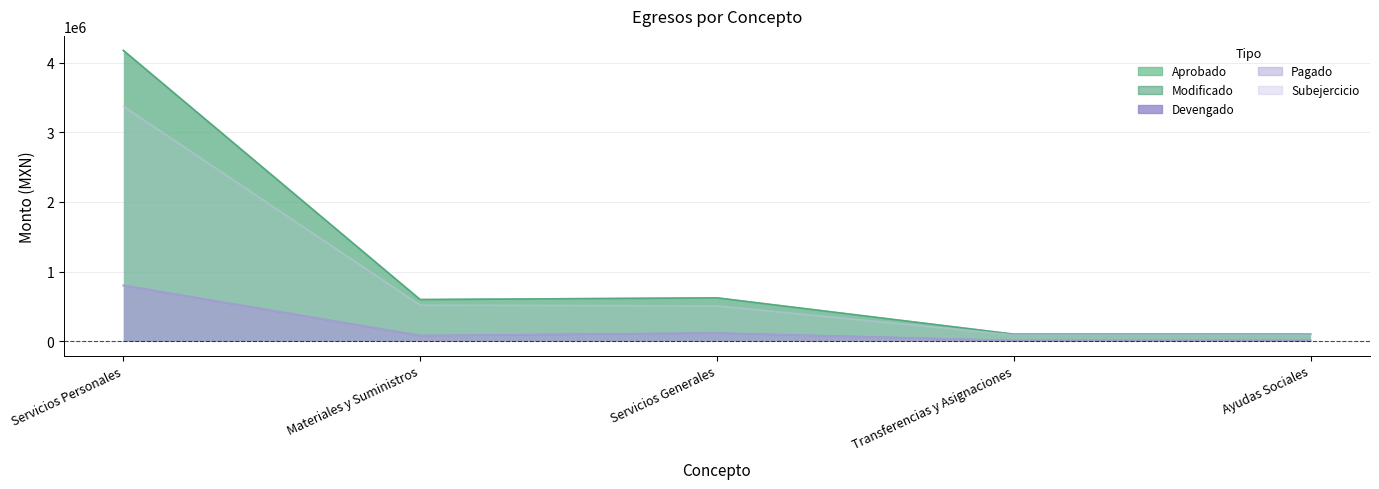

What is the label of the 3rd point from the left?

Servicios Generales